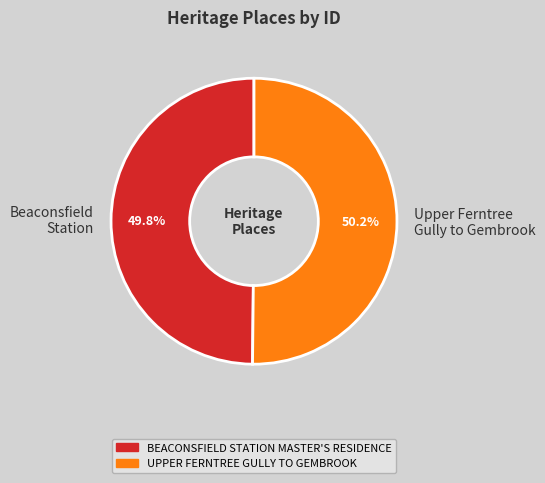

Approximately how many times larger is the value at Upper Ferntree Gully to Gembrook compared to Beaconsfield Station?

1.0